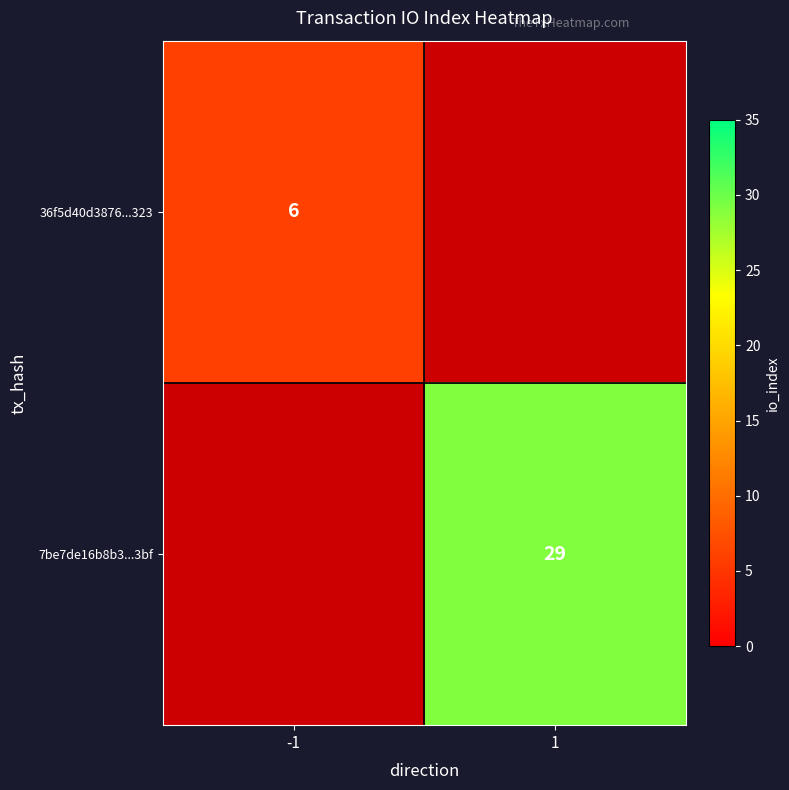

True or false: 7be7de16b8b3...3bf has a value of 14 at 1.

False